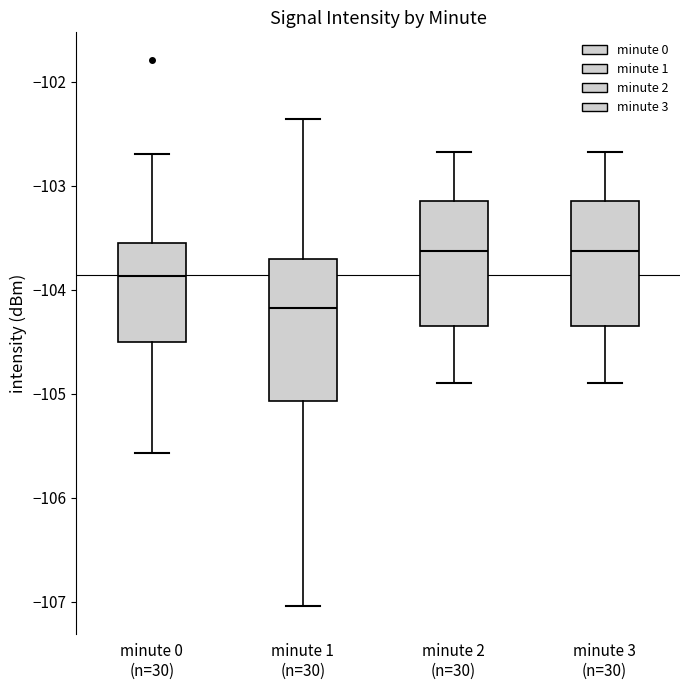

Reading left to right, read every box against the y-axis: the position of its median line, the range the box covers, and the ends of its whiskers. The values are not printed on the chart, so give them approximately, as read against the axis.

minute 0 (n=30): median -103.9, box -104.5 to -103.5, whiskers -105.6 to -102.7
minute 1 (n=30): median -104.2, box -105.1 to -103.7, whiskers -107.0 to -102.4
minute 2 (n=30): median -103.6, box -104.3 to -103.2, whiskers -104.9 to -102.7
minute 3 (n=30): median -103.6, box -104.3 to -103.2, whiskers -104.9 to -102.7